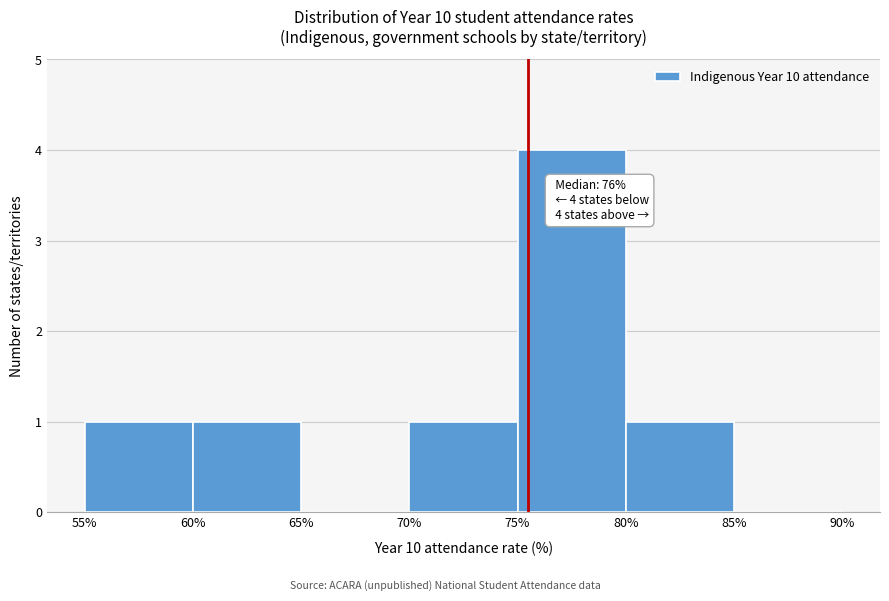

Over which range of the x-axis is the bar tallest?

75% to 80%